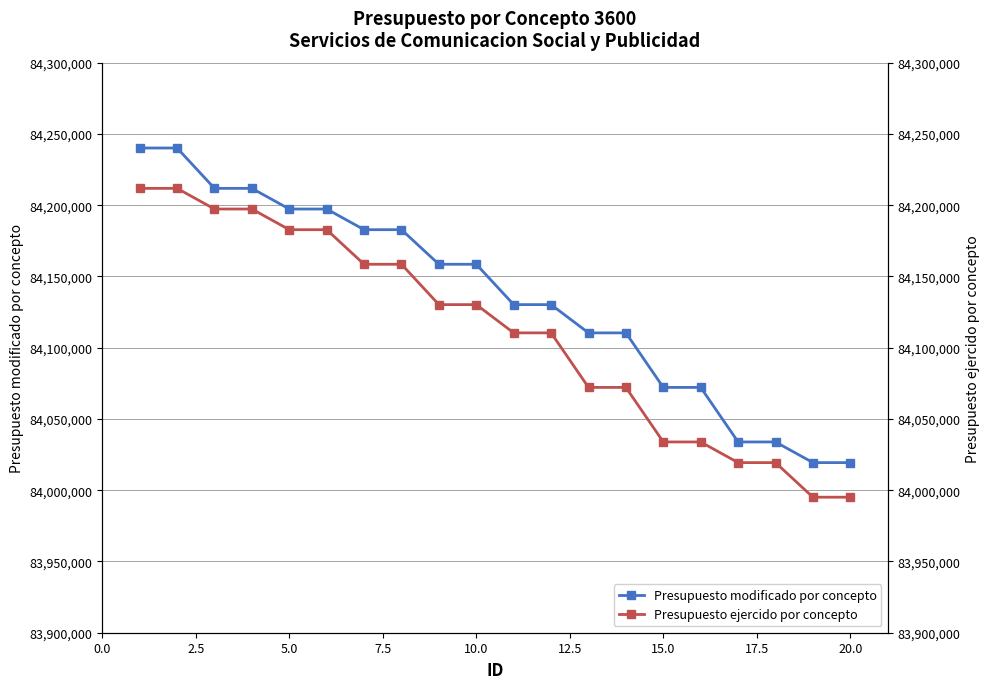

The value of Presupuesto modificado por concepto at 15.0 is 141623503. True or false?

False